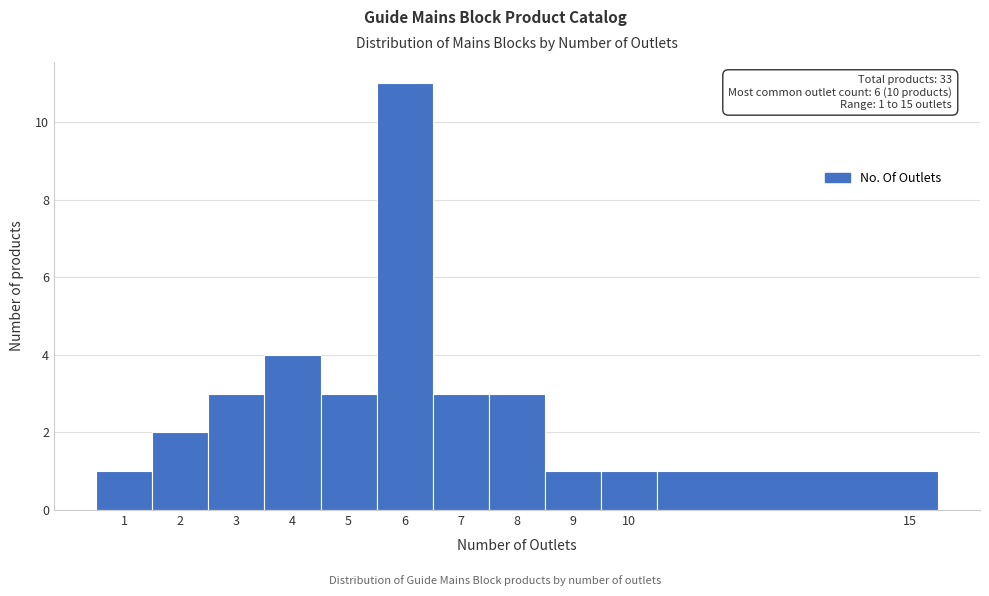

Which range on the x-axis has the tallest bar?

5.5 to 6.5